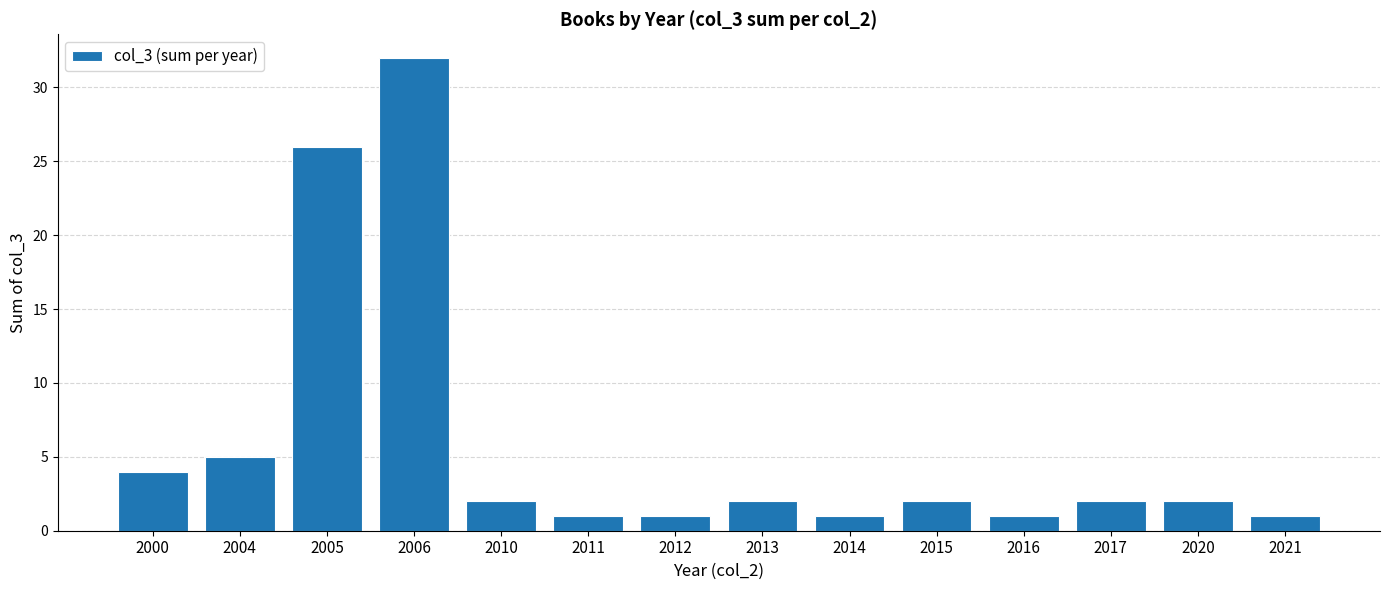

What is the change in value from 2004 to 2010?

-3